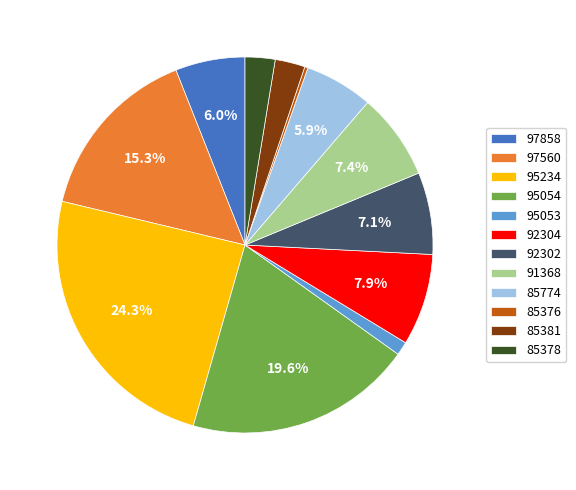

What portion of the pie excludes 91368?

92.6%